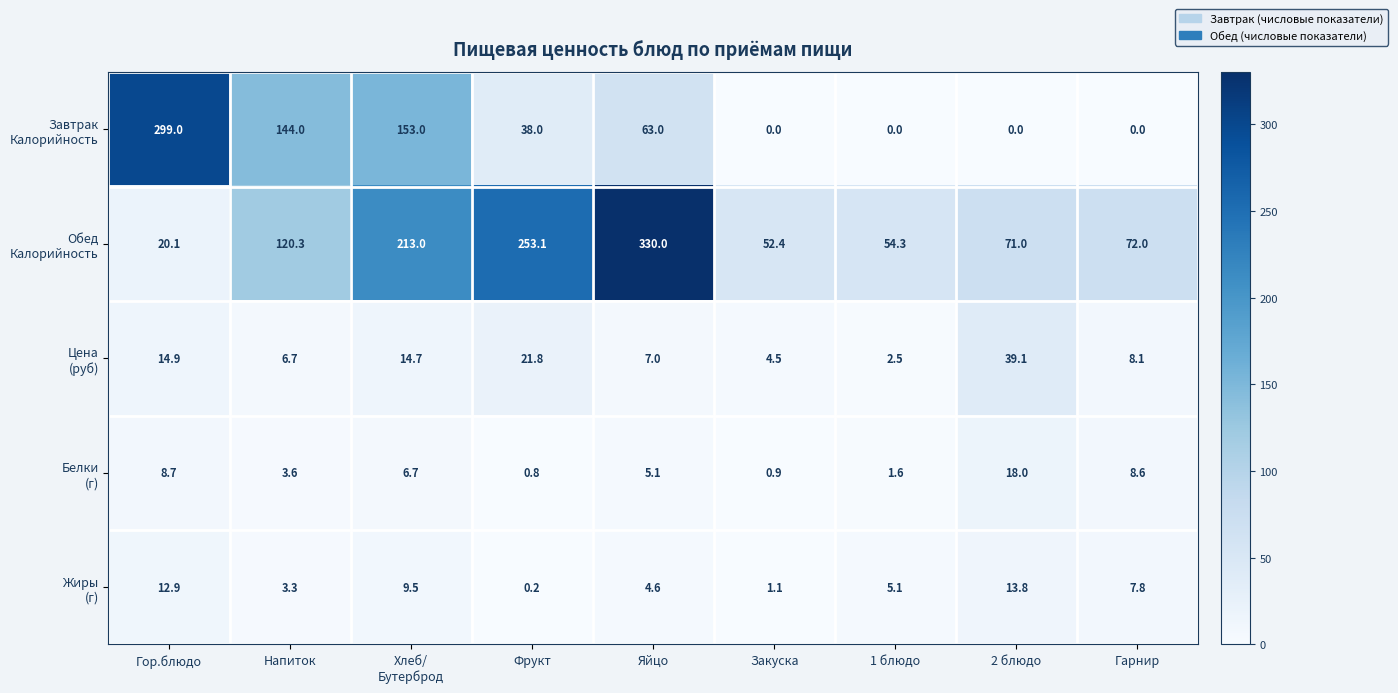

What is the difference between the highest and lowest values at Яйцо?

325.4